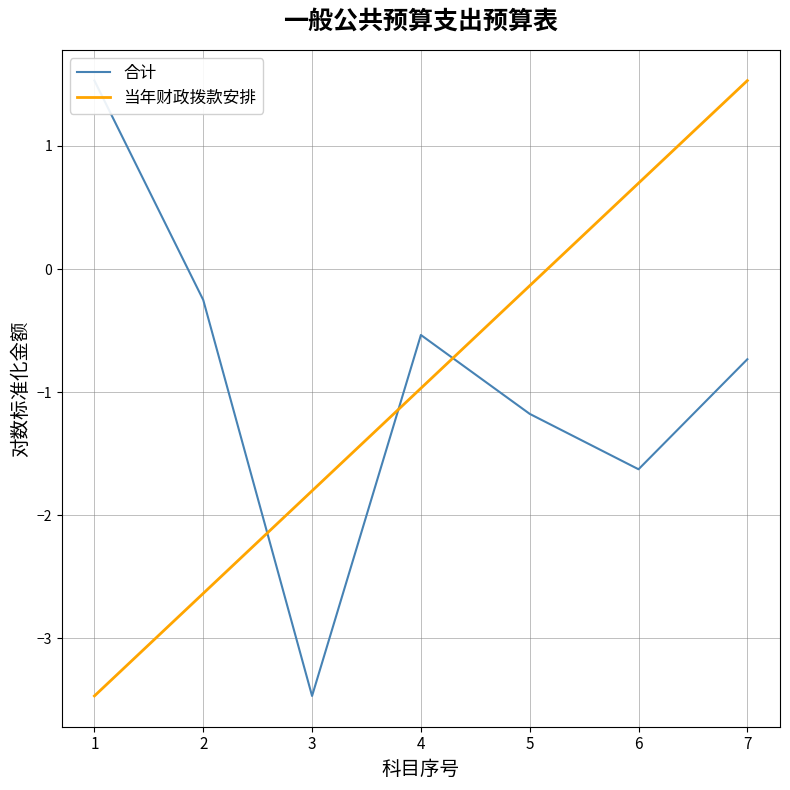

Reading right to left, what are all the values shown in this chart?

合计: 7=-0.7	6=-1.6	5=-1.2	4=-0.5	3=-3.5	2=-0.3	1=1.5
当年财政拨款安排: 7=1.5	6=0.7	5=-0.1	4=-1.0	3=-1.8	2=-2.6	1=-3.5